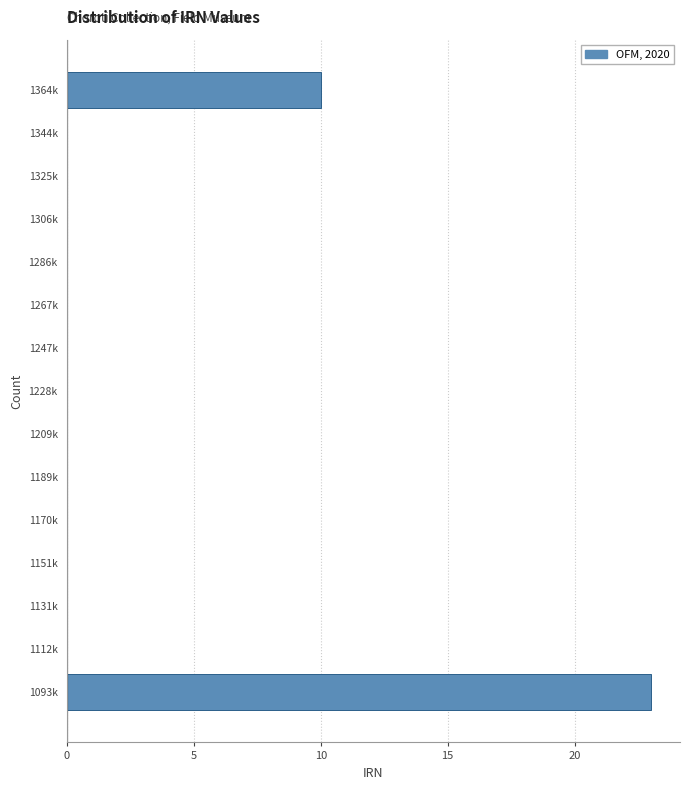

Reading bottom to top, list all the values displayed in this chart.

1093k=23	1112k=0	1131k=0	1151k=0	1170k=0	1189k=0	1209k=0	1228k=0	1247k=0	1267k=0	1286k=0	1306k=0	1325k=0	1344k=0	1364k=10